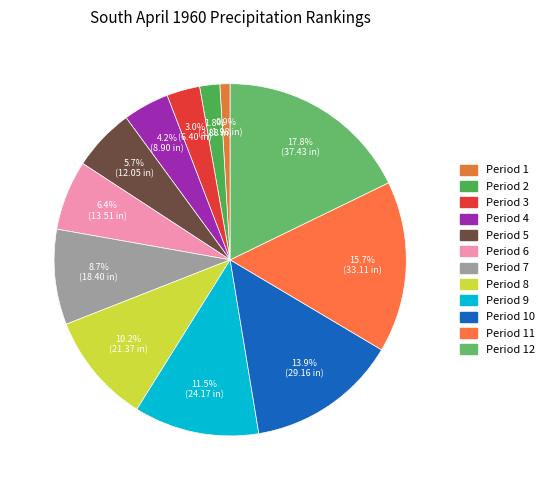

How many slices are in this pie chart?

12